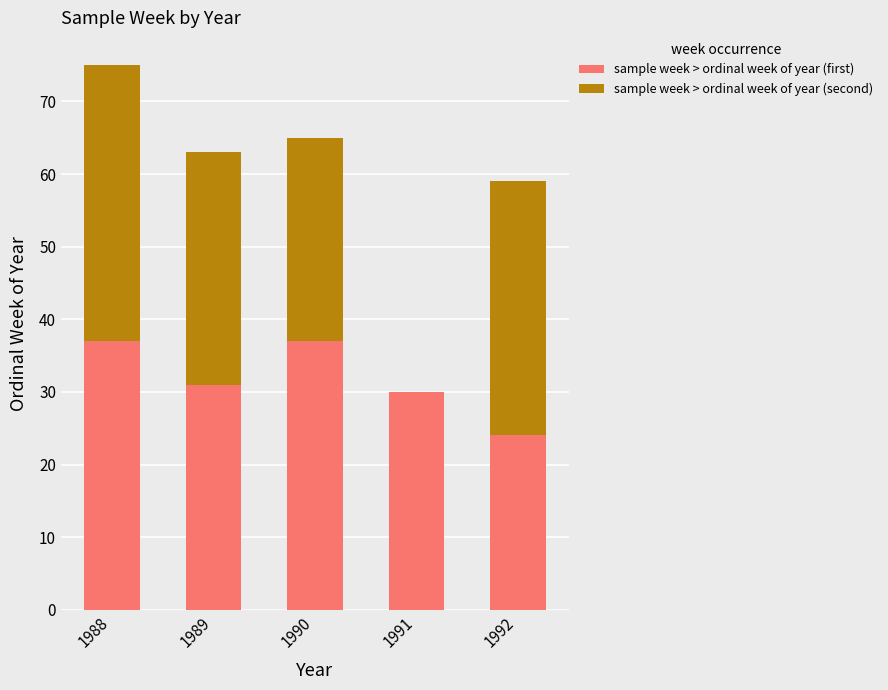

What is the highest value of the sample week > ordinal week of year (first) series?

37